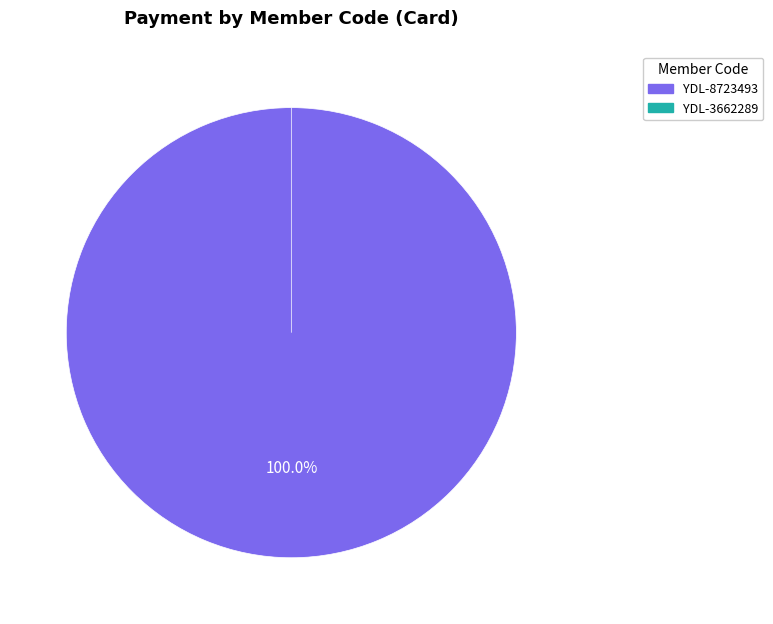

How many slices are in this pie chart?

2